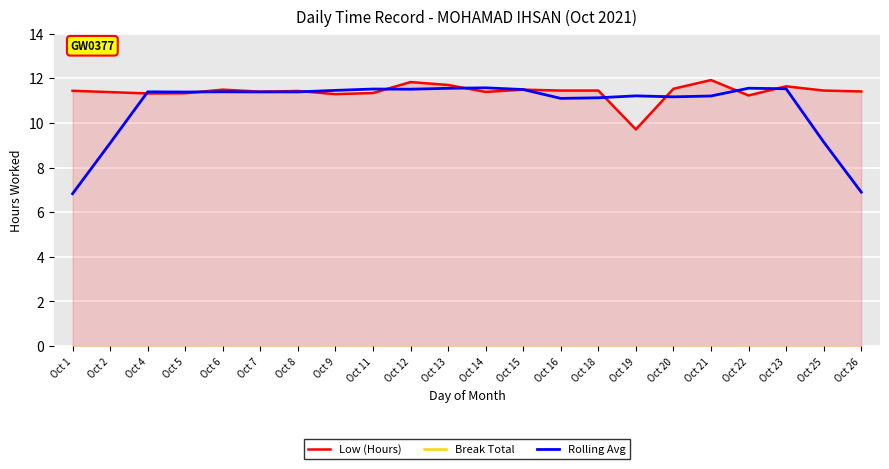

Reading left to right, transcribe all the data shown in this chart.

Low (Hours): 11.4	11.4	11.3	11.3	11.5	11.4	11.4	11.3	11.3	11.8	11.7	11.4	11.5	11.4	11.4	9.7	11.5	11.9	11.2	11.6	11.4	11.4
Break Total: 0.0	0.0	0.0	0.0	0.0	0.0	0.0	0.0	0.0	0.0	0.0	0.0	0.0	0.0	0.0	0.0	0.0	0.0	0.0	0.0	0.0	0.0
Rolling Avg: 6.8	9.1	11.4	11.4	11.4	11.4	11.4	11.5	11.5	11.5	11.6	11.6	11.5	11.1	11.1	11.2	11.2	11.2	11.6	11.5	9.1	6.9